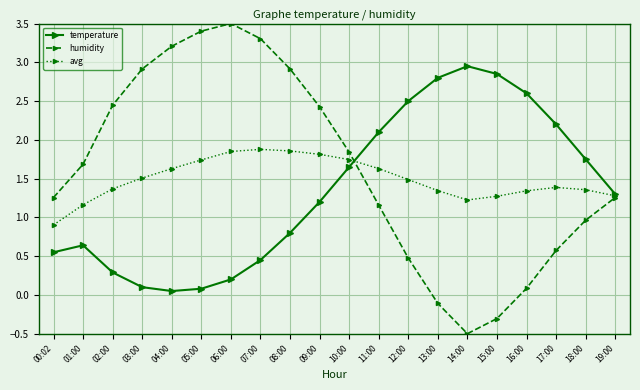

At which category does humidity reach its first local peak?

06:00